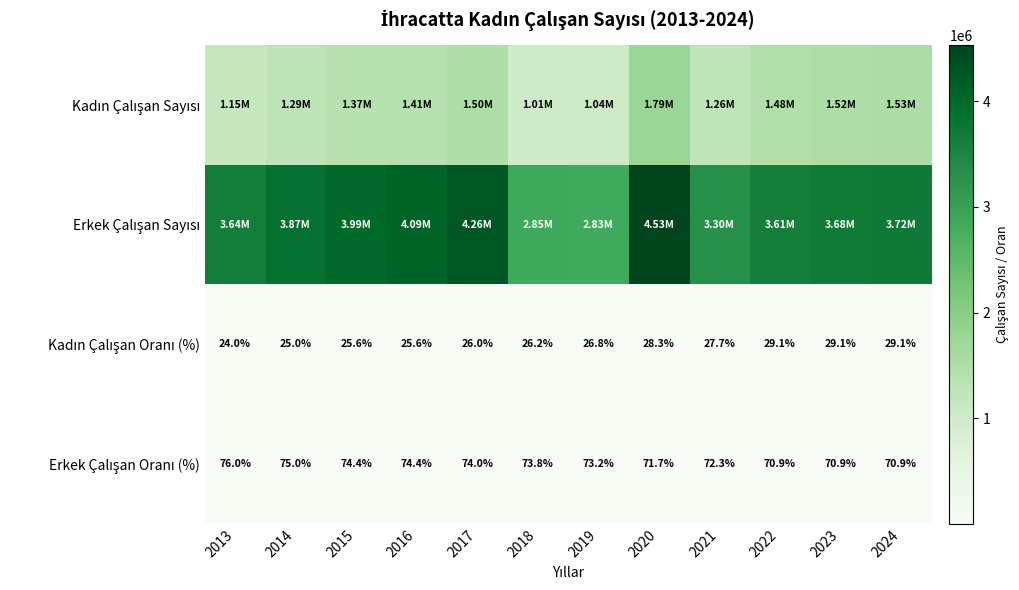

The Kadın Çalışan Sayısı series shows 1372403.0 at 2015. True or false?

True